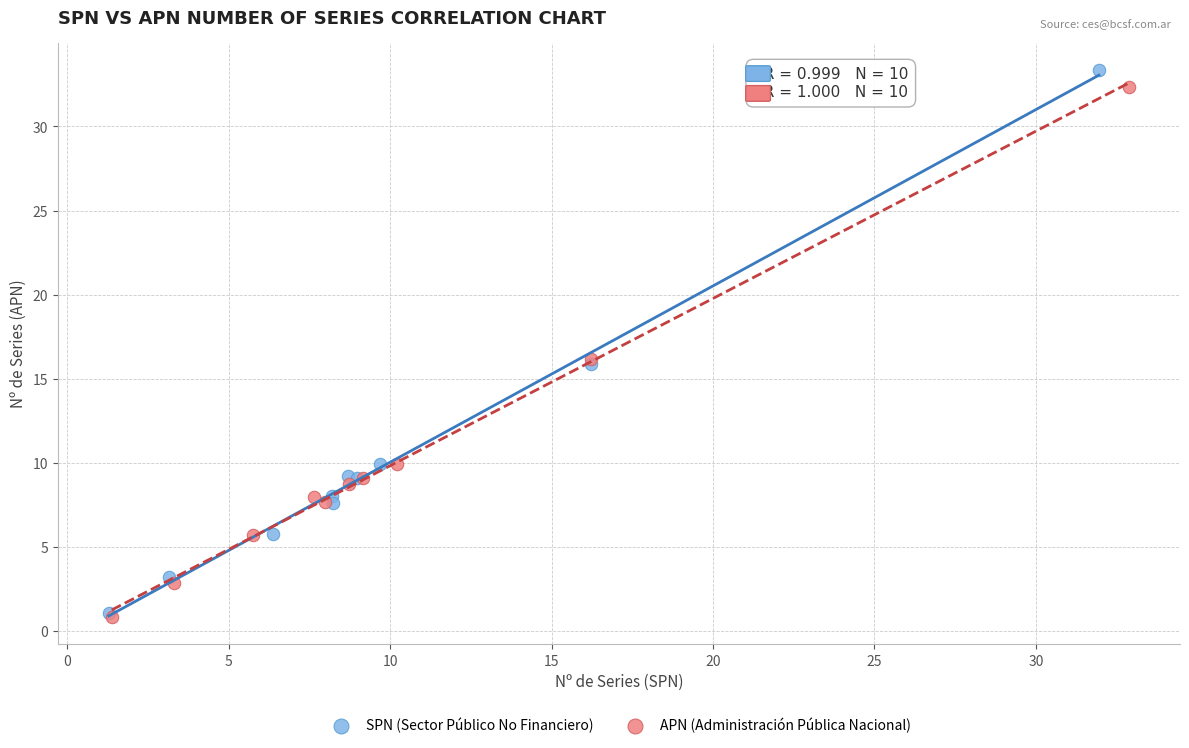

Which series has the largest Y range (max minus min)?

SPN (Sector Público No Financiero)